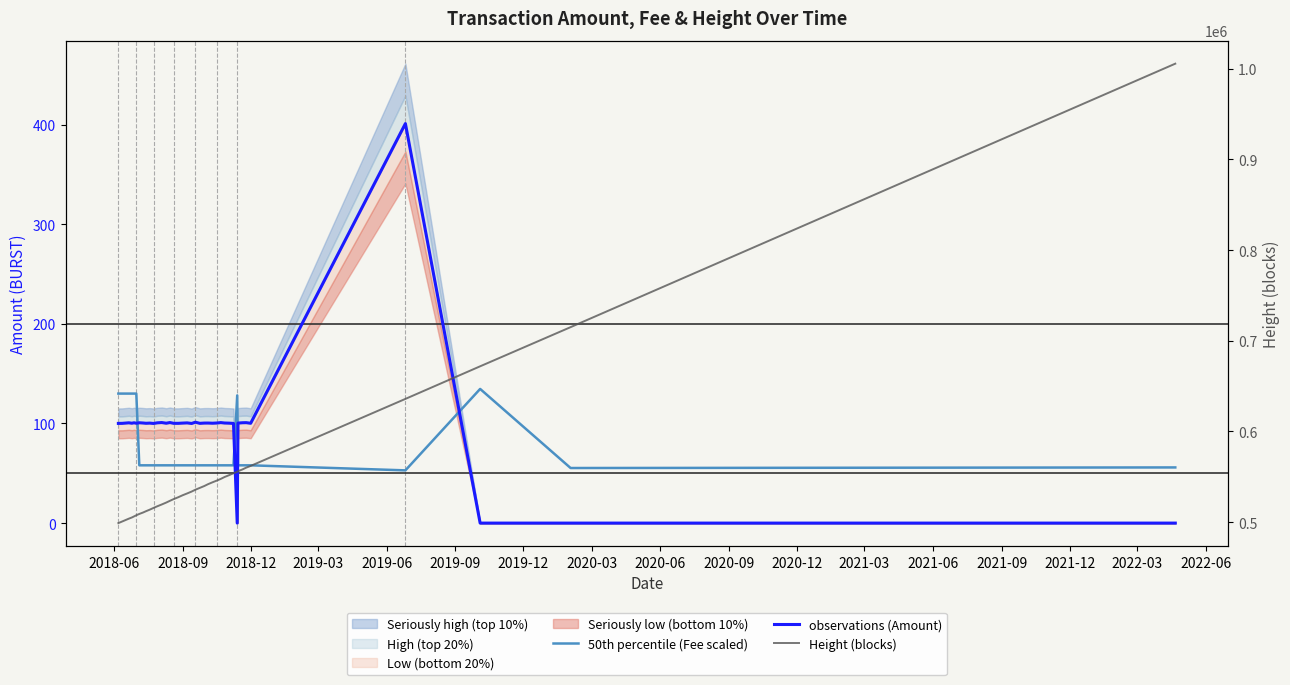

Reading left to right, extract all data points from this chart.

50th percentile (Fee scaled): 130.0	130.0	130.0	130.0	130.0	130.0	58.0	58.0	58.0	58.0	58.0	58.0	58.0	58.0	58.0	58.0	58.0	58.0	58.0	58.0	58.0	58.0	58.0	58.0	58.0	58.0	58.0	58.0	58.0	58.0	128.2	58.0	58.0	58.0	58.0	52.9	134.7	55.3	55.9
observations (Amount): 100.1	100.1	100.7	100.3	100.7	100.2	100.7	100.5	100.2	100.4	100.0	100.6	100.9	100.3	100.9	100.2	100.1	100.4	100.6	100.0	101.3	100.1	100.4	100.4	100.3	100.5	100.9	100.5	100.3	100.1	0.0	100.4	100.7	100.8	100.2	401.0	0.0	0.0	0.0
Height (blocks): 498874.0	500620.0	503775.0	505062.0	506275.0	507529.0	508973.0	510546.0	512015.0	513714.0	515597.0	517402.0	519406.0	521523.0	523479.0	525369.0	527369.0	529603.0	531579.0	533650.0	535696.0	537739.0	539789.0	541816.0	543903.0	545872.0	547624.0	549687.0	551705.0	553892.0	555463.0	556078.0	558078.0	560026.0	561962.0	635849.0	671802.0	714978.0	1005561.0